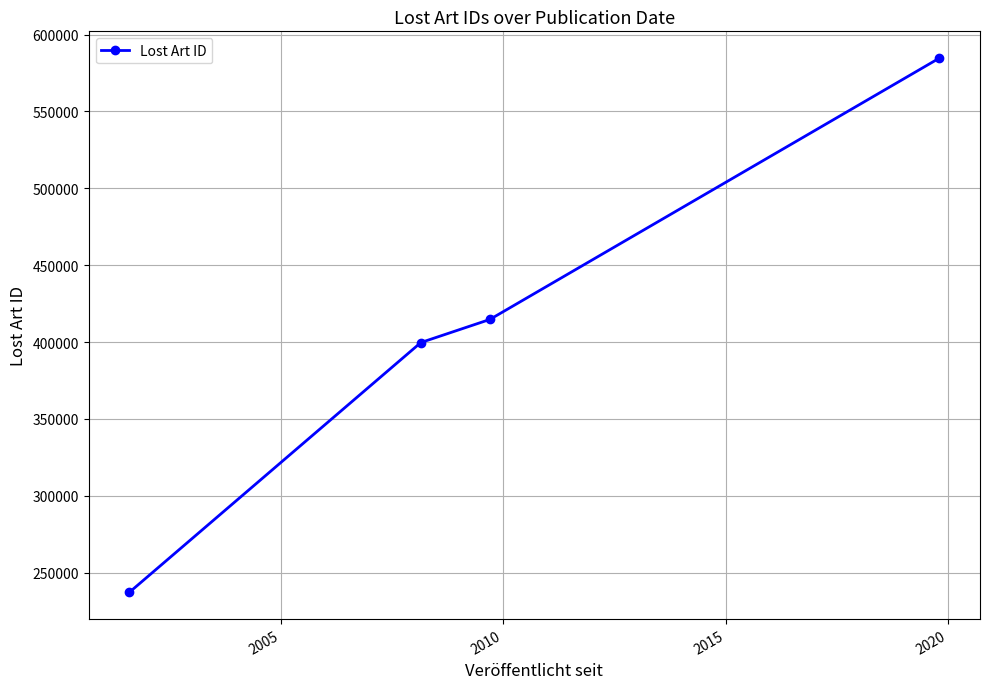

True or false: there are more than 0 points higher than both neighbors.

False